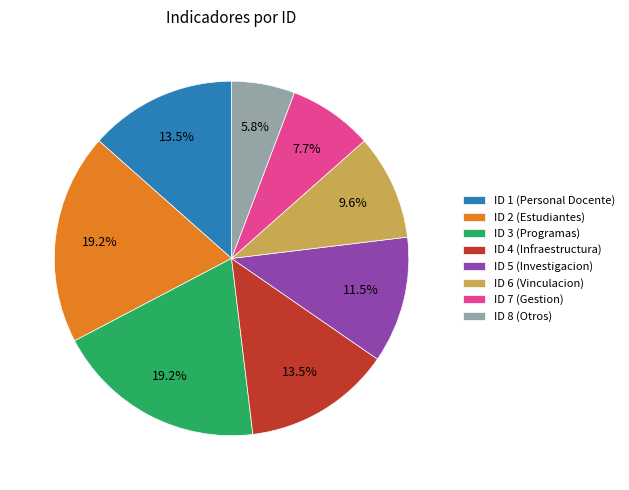

Does ID 7 (Gestion) represent more than half of the total?

No